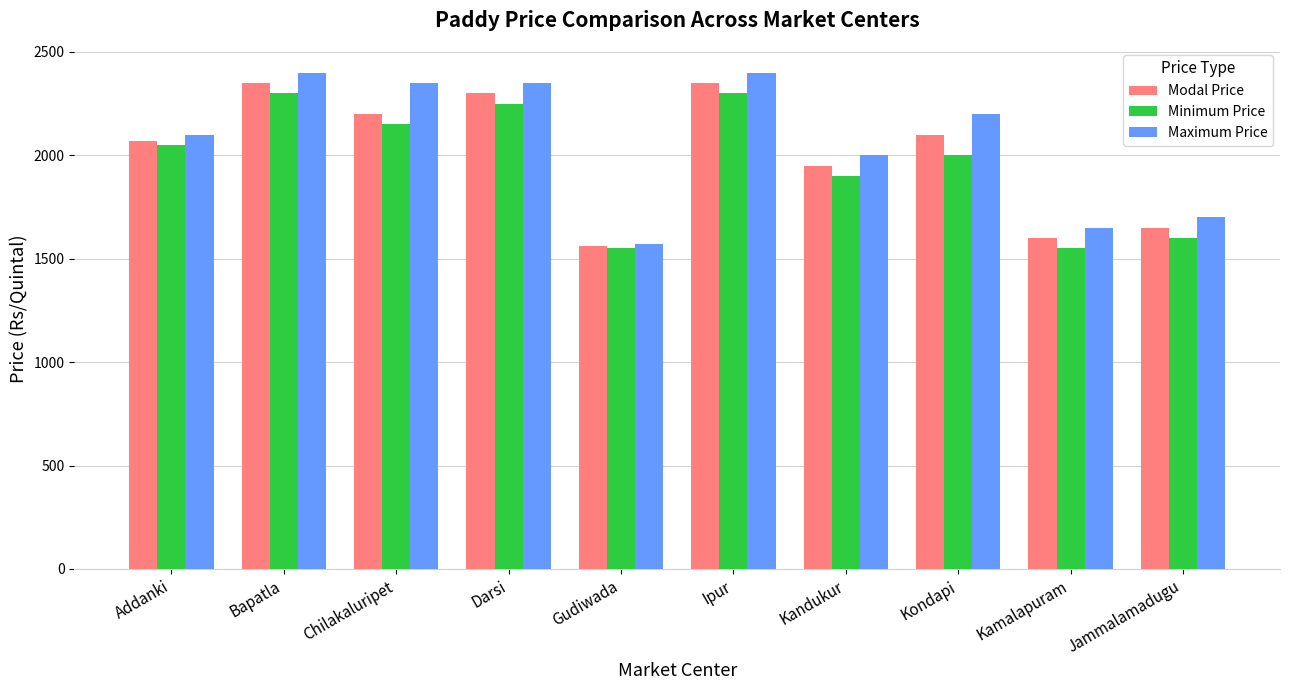

How many data points in Modal Price are less than 2100?

5